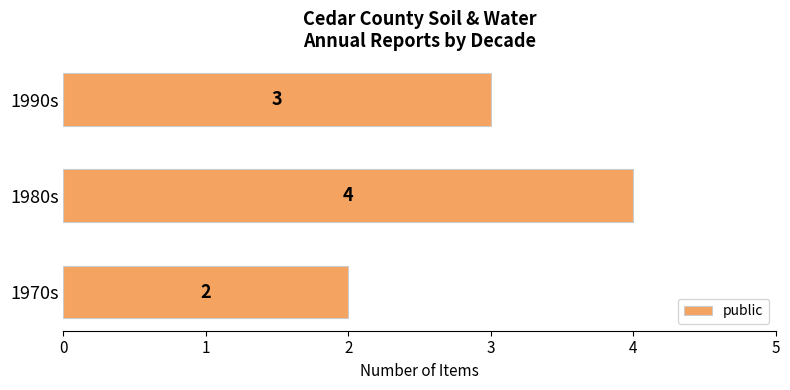

The value at 1980s is 7. True or false?

False